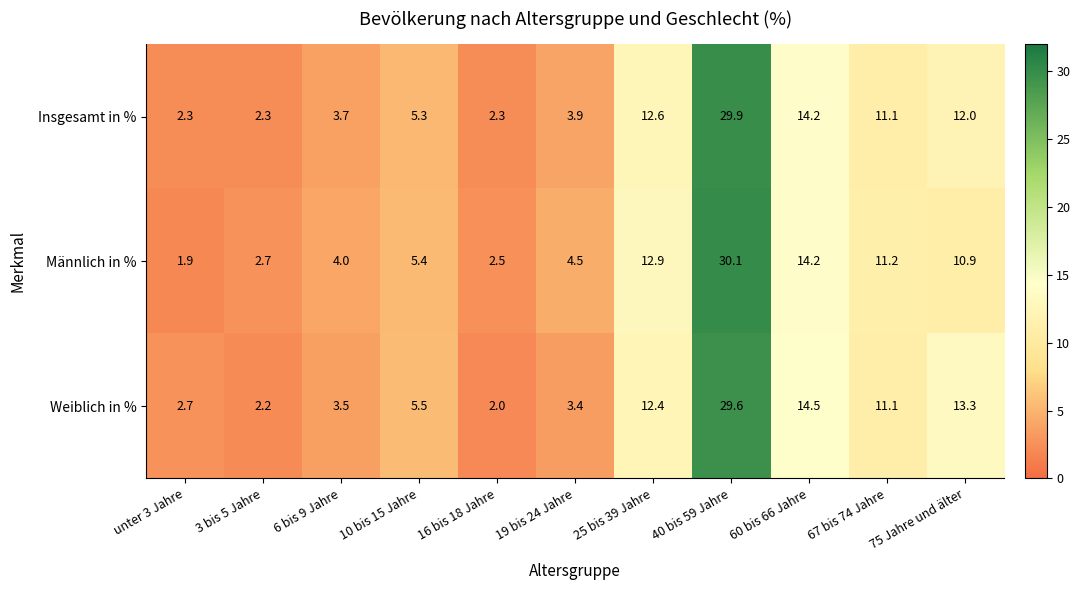

Rank the series at 40 bis 59 Jahre from highest to lowest value.

Männlich in %, Insgesamt in %, Weiblich in %